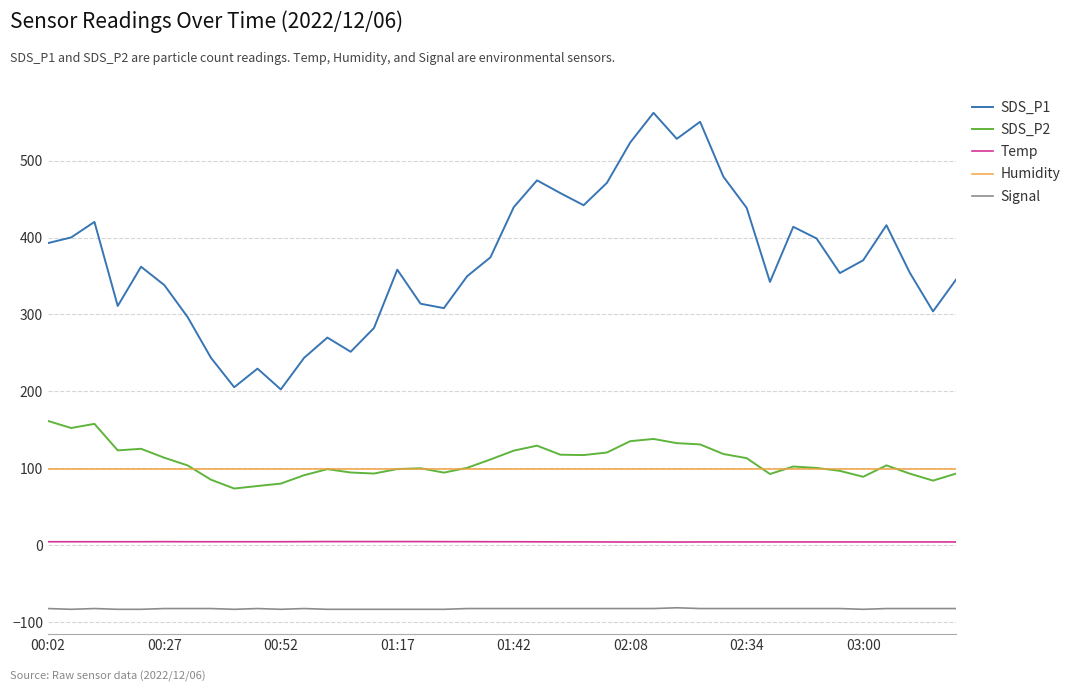

Which series has the largest range (max minus min)?

SDS_P1